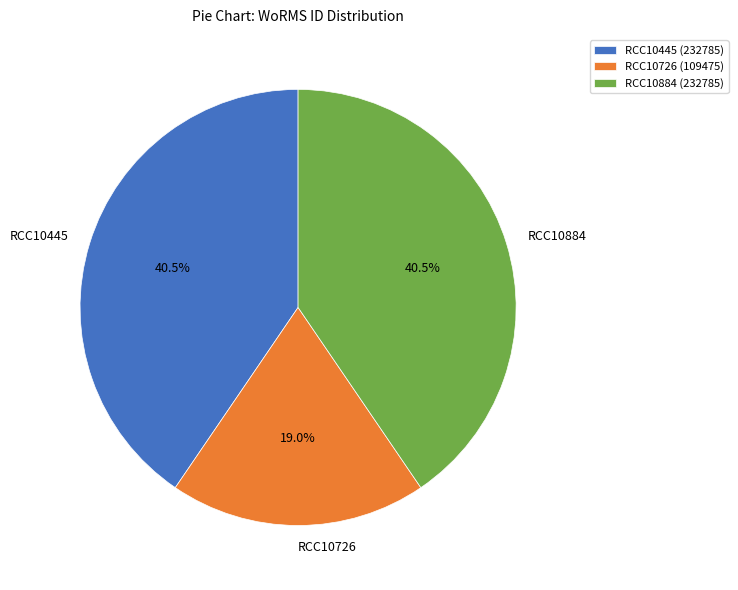

The RCC10726 slice represents 8% of the pie. True or false?

False